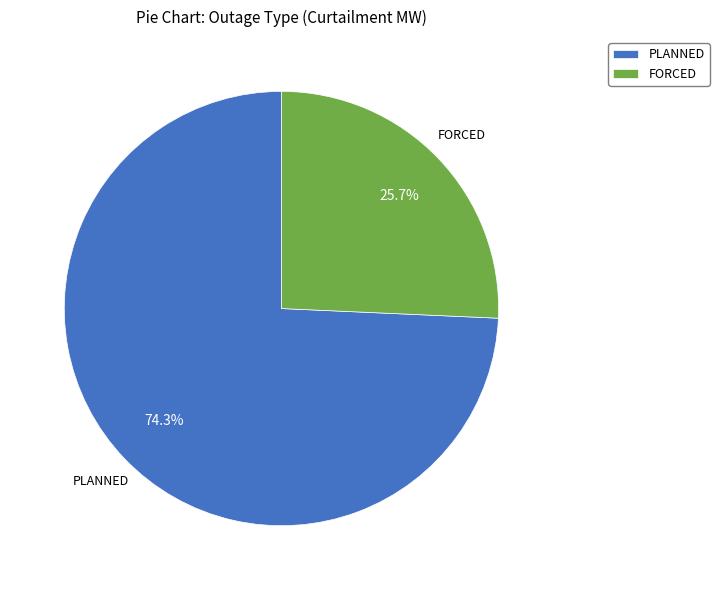

Does FORCED represent more than half of the total?

No